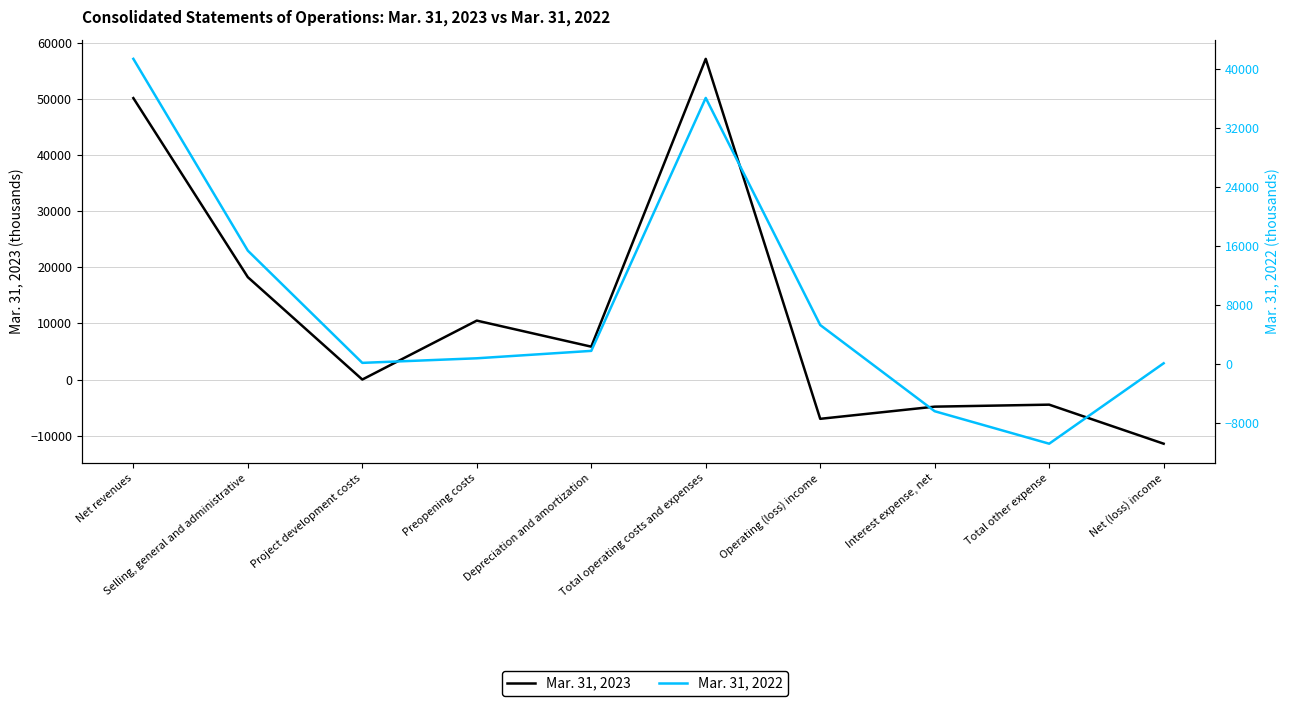

List the series in order of their overall mean, highest first.

Mar. 31, 2023, Mar. 31, 2022